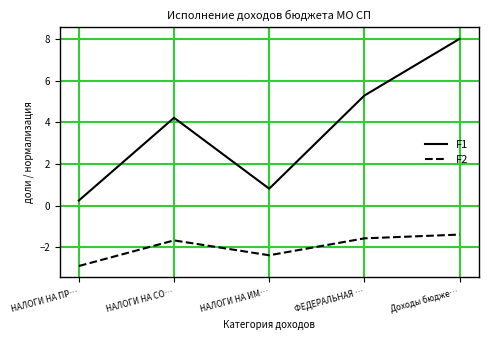

Which series changed the most between НАЛОГИ НА СО… and Доходы бюдже…?

F1